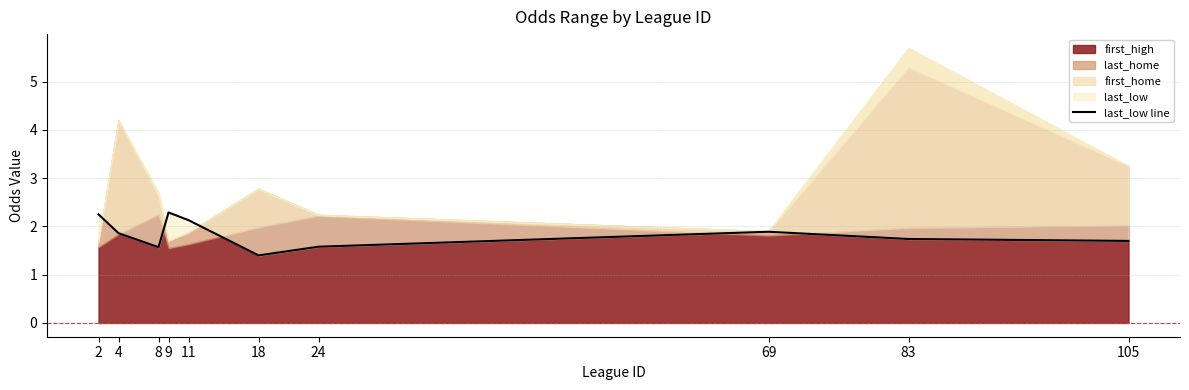

What is the minimum value shown in the chart?

1.4